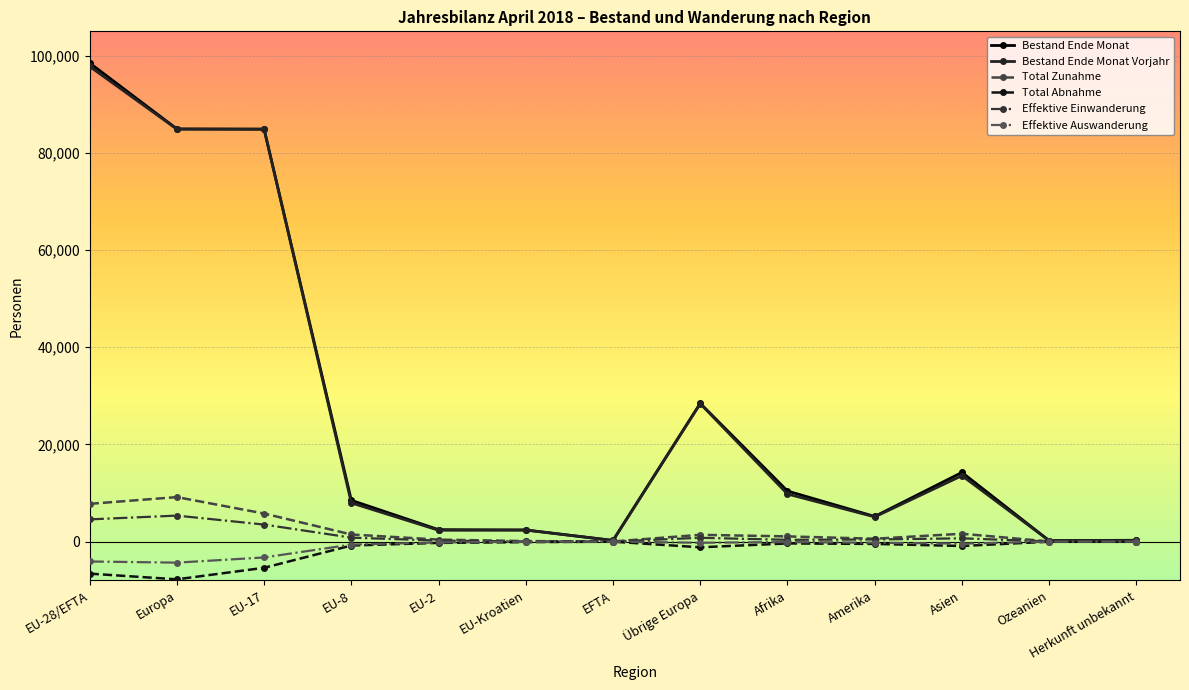

How many data points does each series have?

13